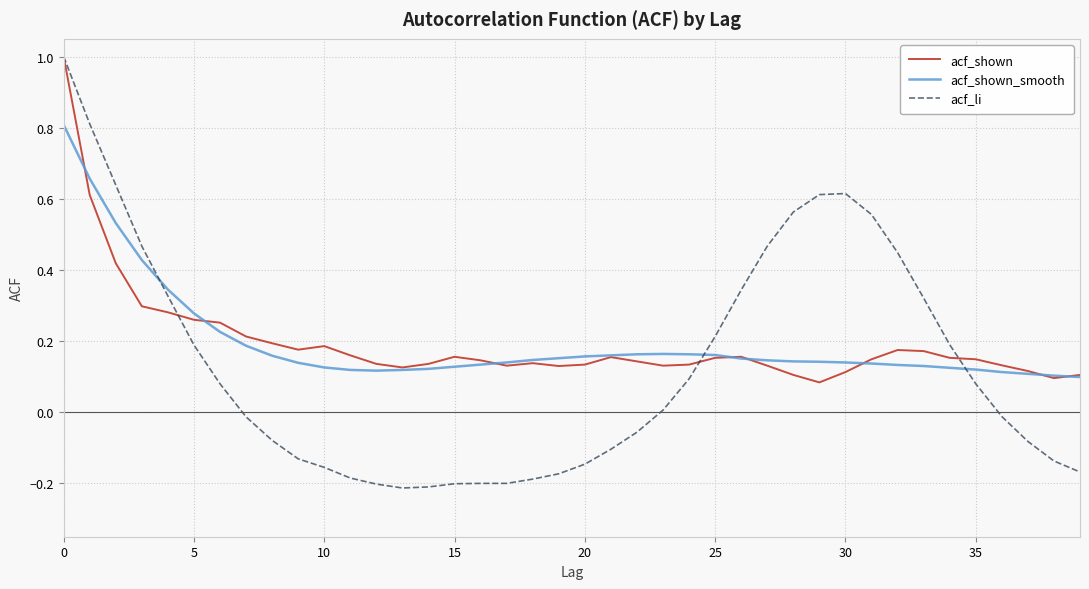

Which series has the widest spread of values?

acf_li